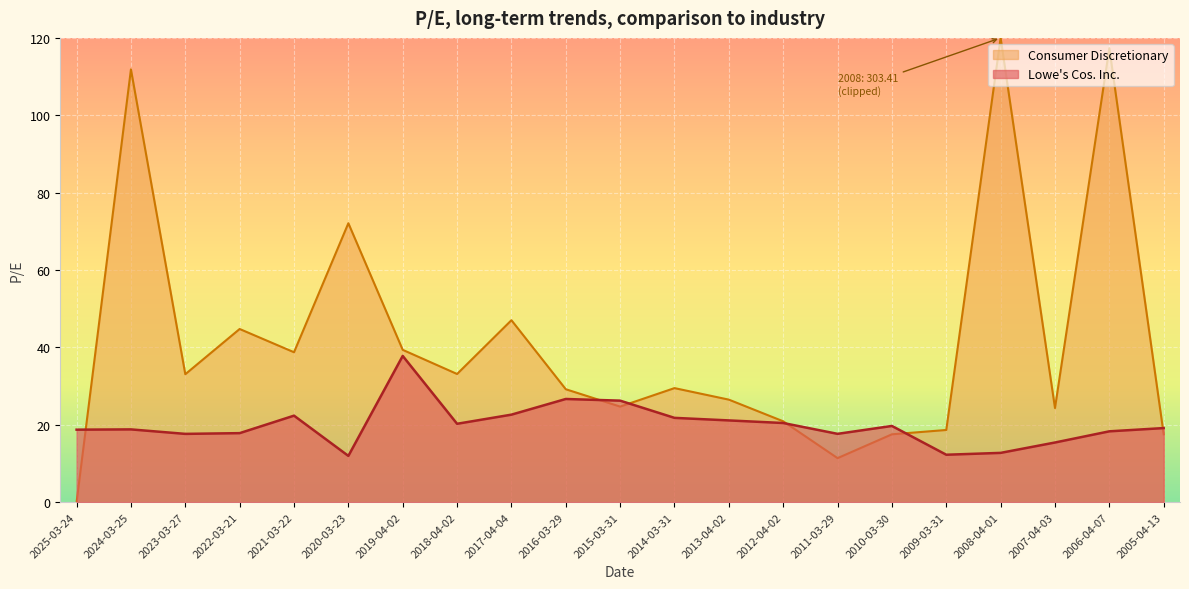

What is the maximum value shown in the chart?

120.0